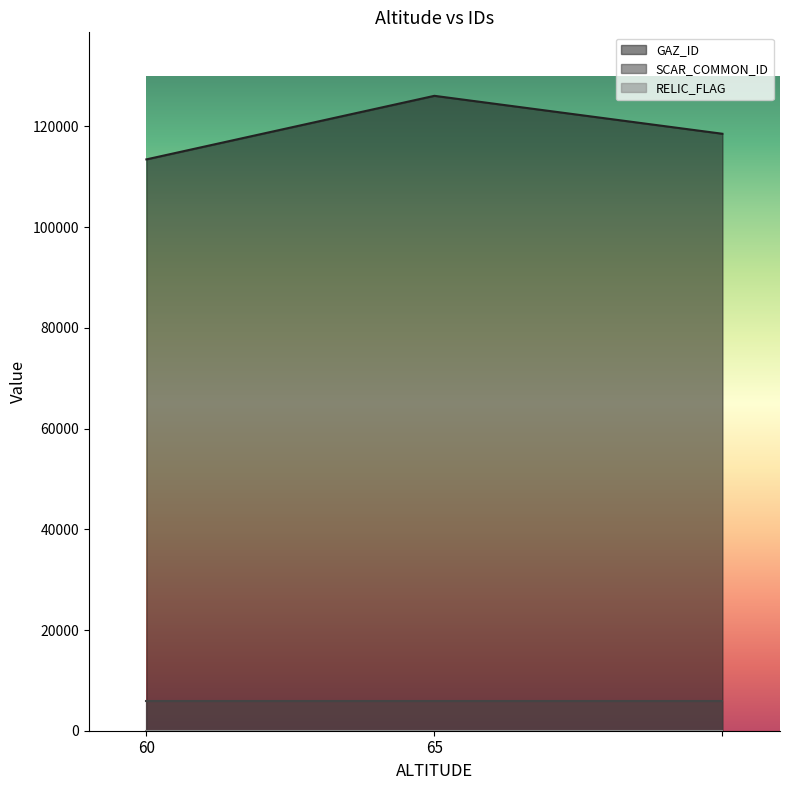

What are all the series names shown in the legend?

GAZ_ID, SCAR_COMMON_ID, RELIC_FLAG